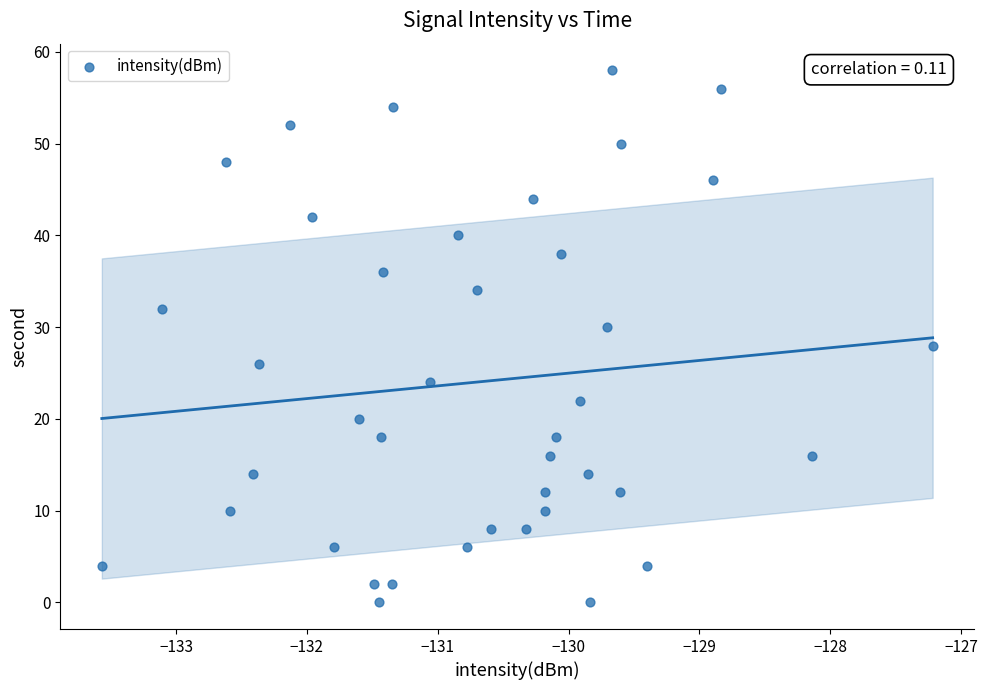

What is the range of Y values (max minus min)?

58